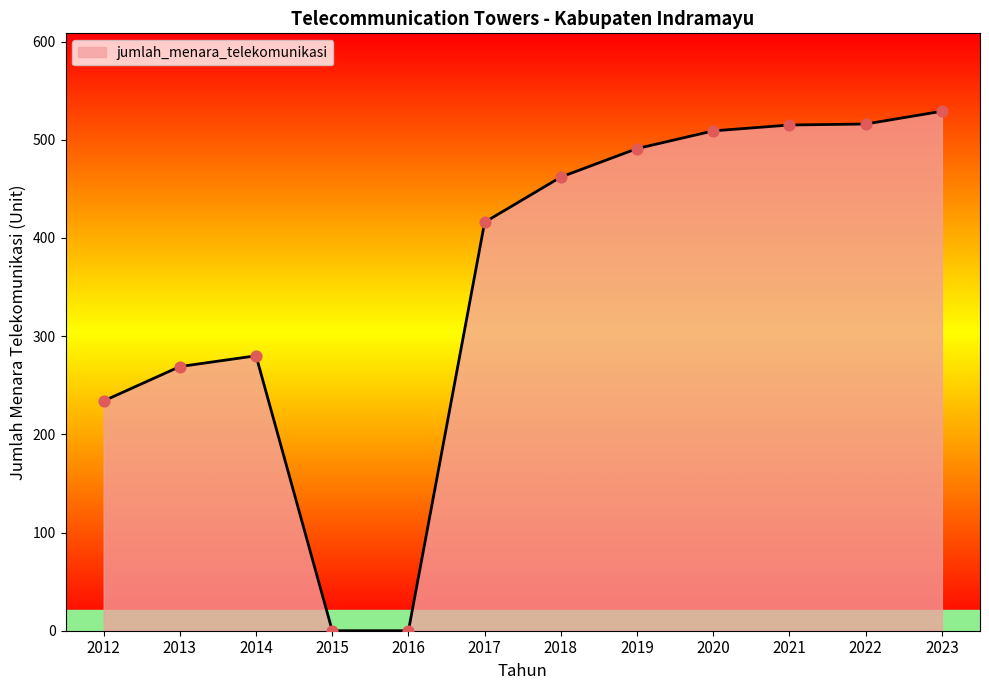

Between 2020 and 2016, which is larger?

2020